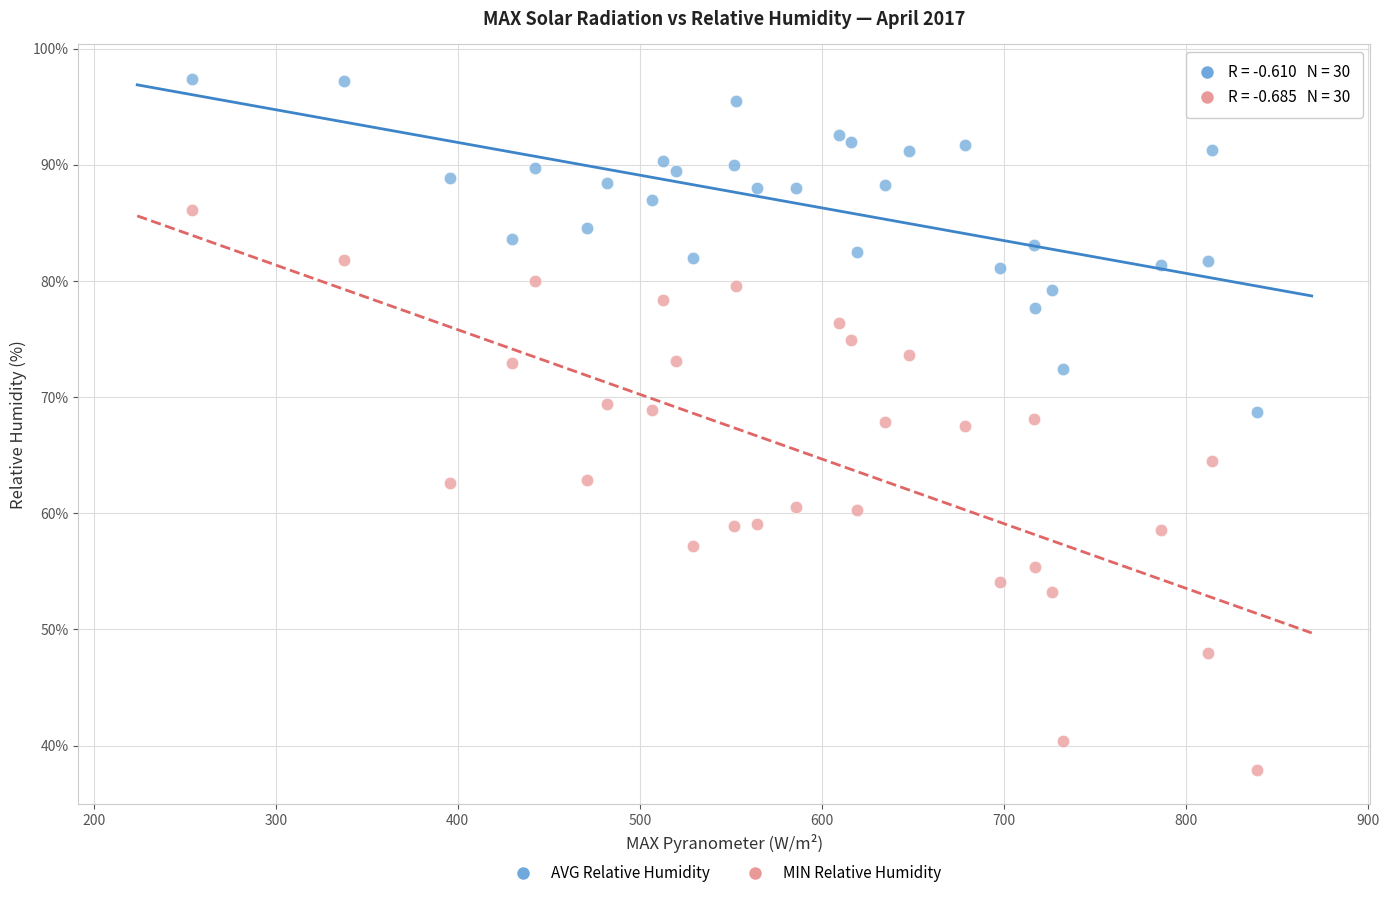

Which series contains the lowest Y value?

MIN Relative Humidity